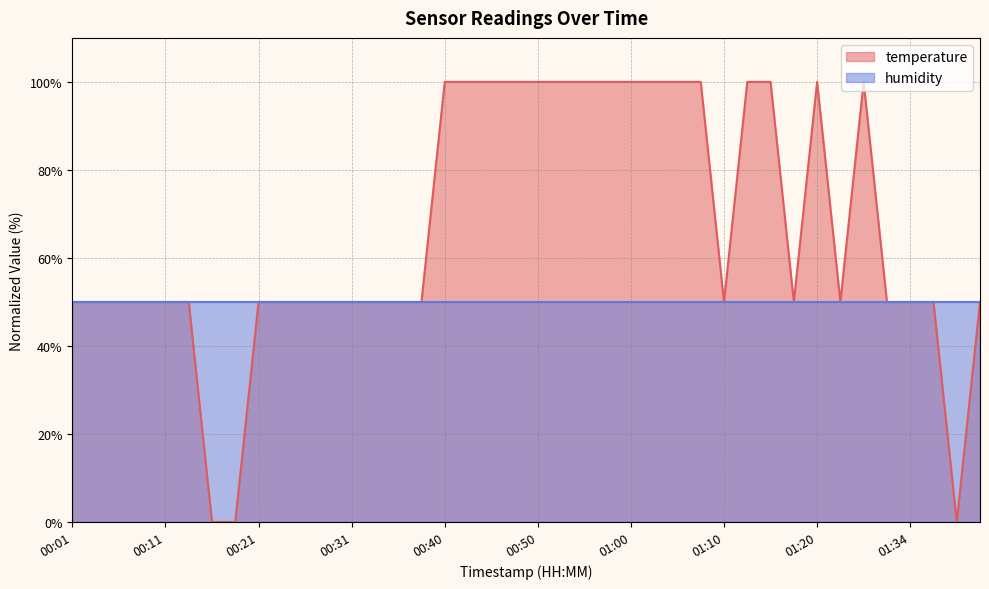

What is the average value?

66.3